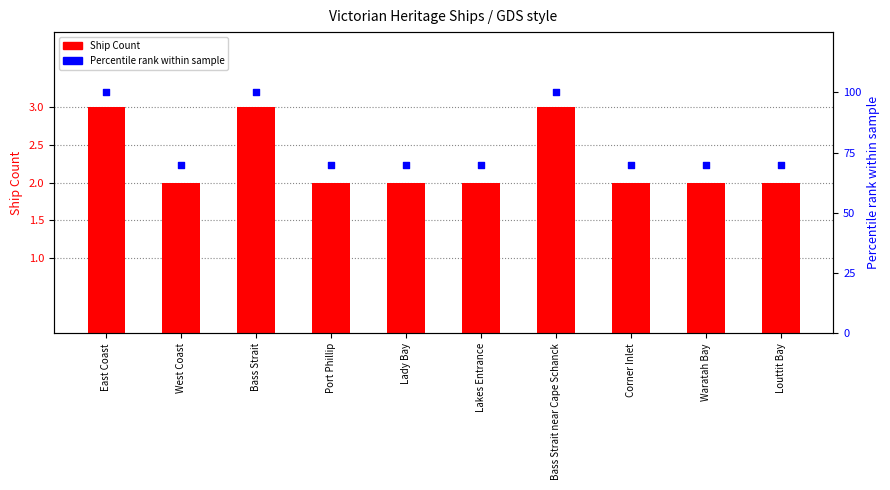

Which series reaches the minimum Y coordinate?

Ship Count